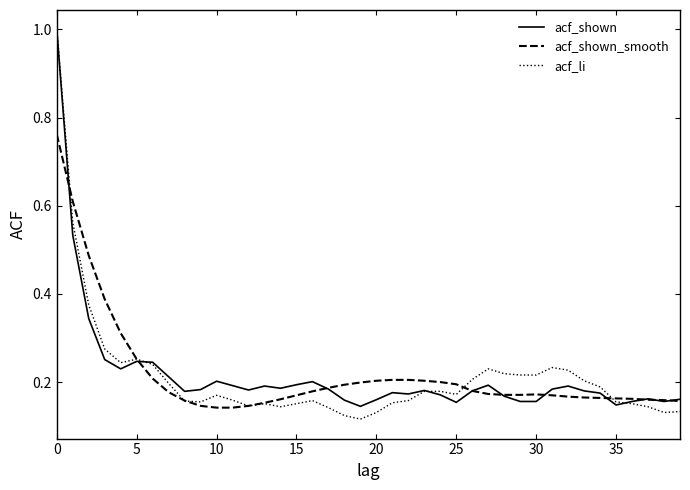

What is the maximum value for acf_li?

1.0